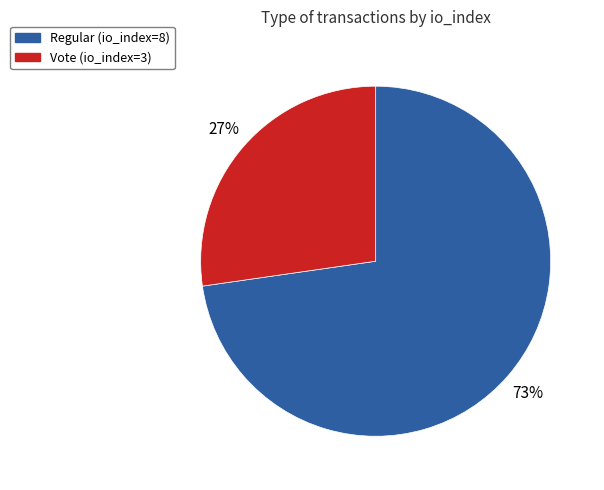

Rank the categories by value from lowest to highest.

Vote (io_index=3), Regular (io_index=8)